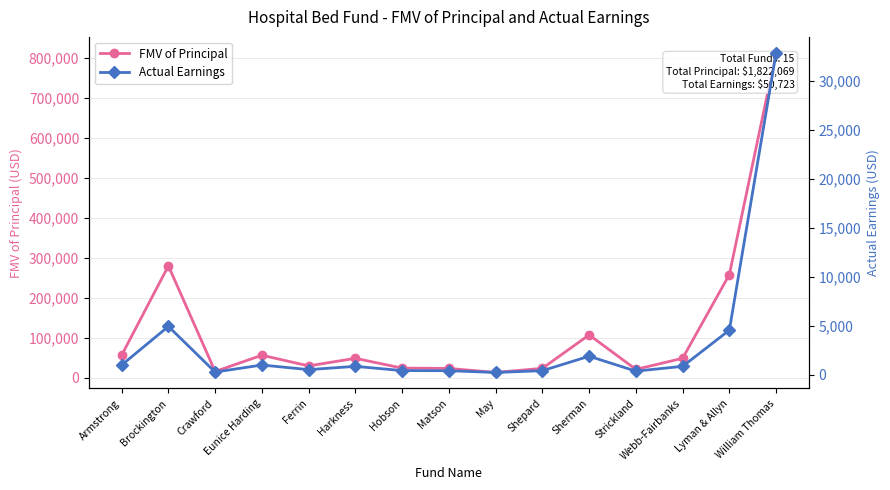

Count the number of data series in this chart.

2